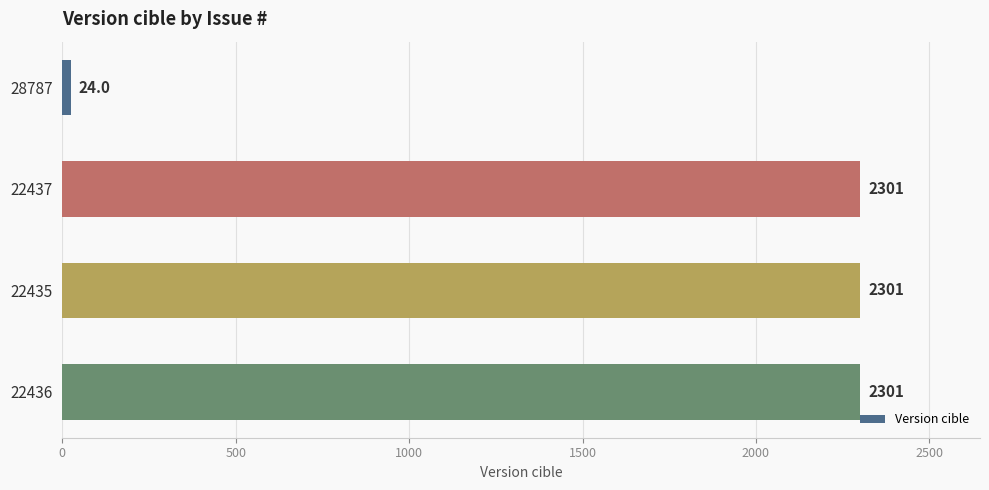

What is the label of the 3rd bar from the top?

22435